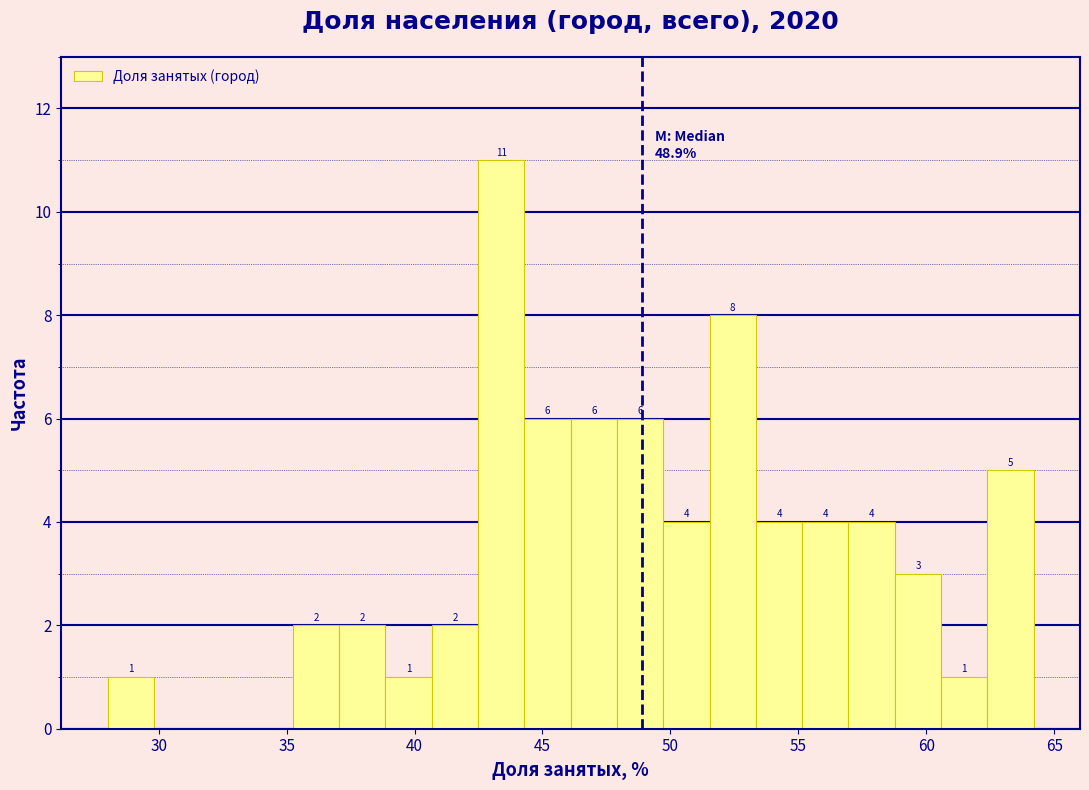

Around what value on the x-axis is the tallest bar? Give the approximate position of its centre, as read against the axis.

43.5